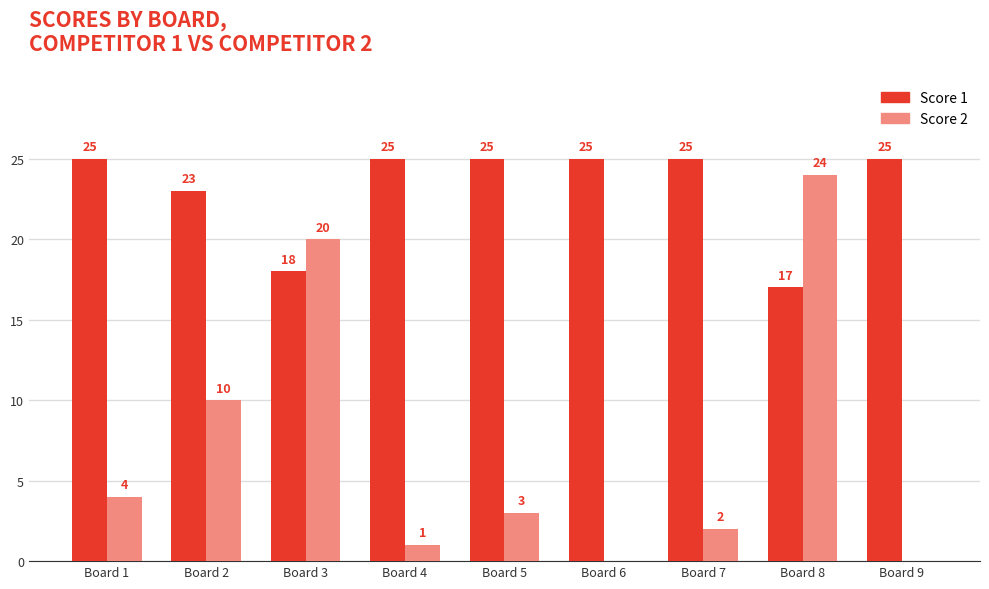

True or false: Score 2 has a value of 4 at Board 1.

True